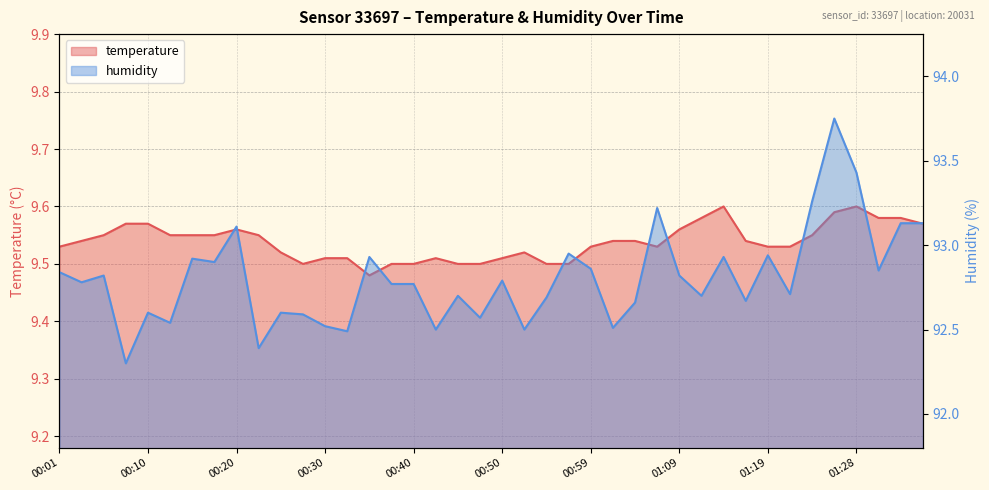

Count the number of data series in this chart.

2